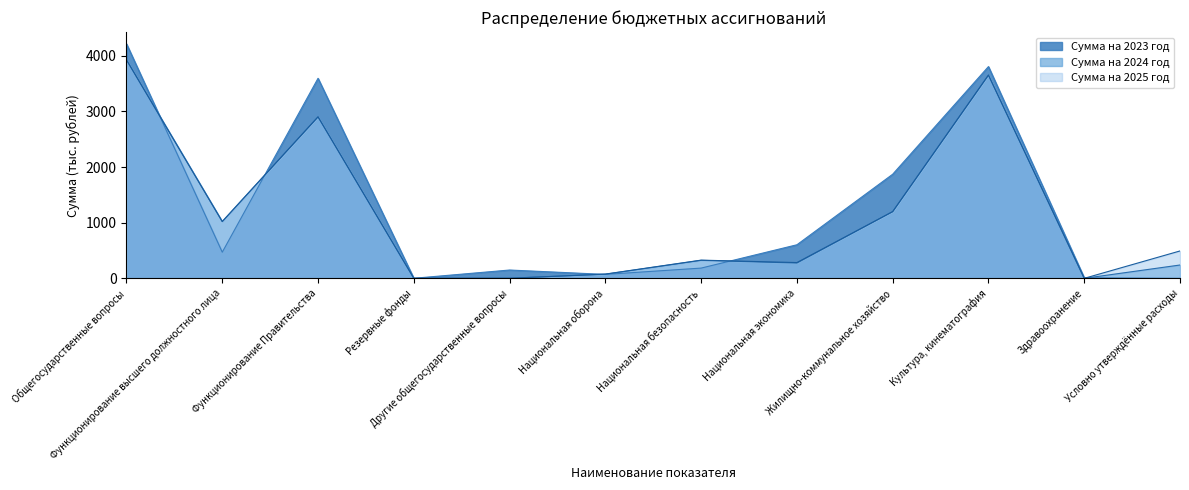

What is the average value of the Сумма на 2025 год series?

1157.1